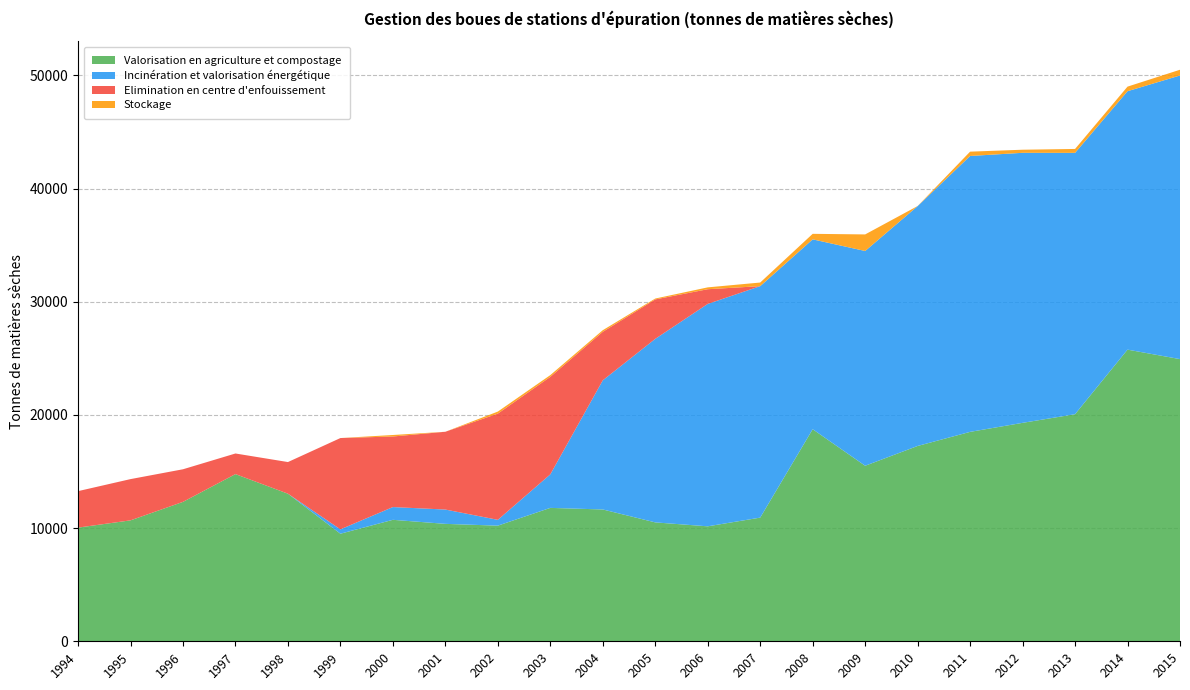

Reading right to left, list all the values displayed in this chart.

Valorisation en agriculture et compostage: 24933.3	25770.7	20065.1	19301.1	18504.5	17258.9	15510.0	18738.3	10927.0	10158.0	10505.7	11648.0	11787.0	10217.0	10376.0	10733.0	9505.0	13042.0	14773.0	12319.0	10686.0	10044.0
Incinération et valorisation énergétique: 25061.2	22835.1	23092.2	23861.1	24377.5	21191.5	18976.4	16776.3	20453.0	19652.6	16217.0	11411.0	2963.0	515.0	1265.0	1127.0	386.0	0.0	0.0	0.0	0.0	0.0
Elimination en centre d'enfouissement: 0.0	0.0	0.0	0.0	0.0	0.0	0.0	0.0	0.0	1298.6	3486.2	4286.0	8616.0	9385.0	6873.0	6236.0	8067.0	2795.0	1821.0	2880.0	3644.0	3223.0
Stockage: 507.3	404.6	345.8	273.1	382.3	9.2	1464.3	488.4	319.3	163.5	76.5	144.0	154.0	180.0	0.0	132.0	0.0	0.0	0.0	0.0	0.0	0.0